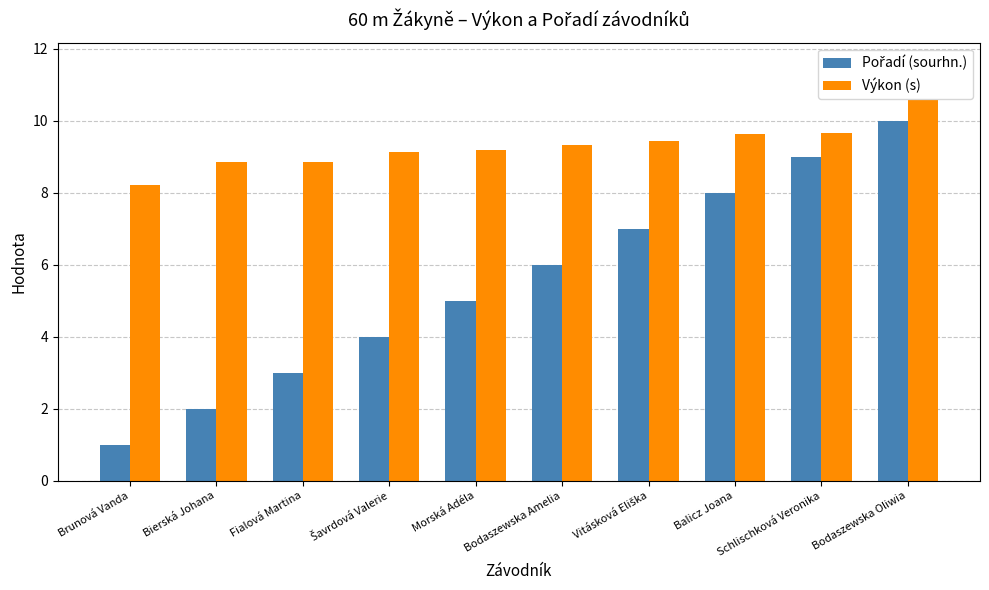

Read the Výkon (s) value at Bodaszewska Oliwia.

10.6